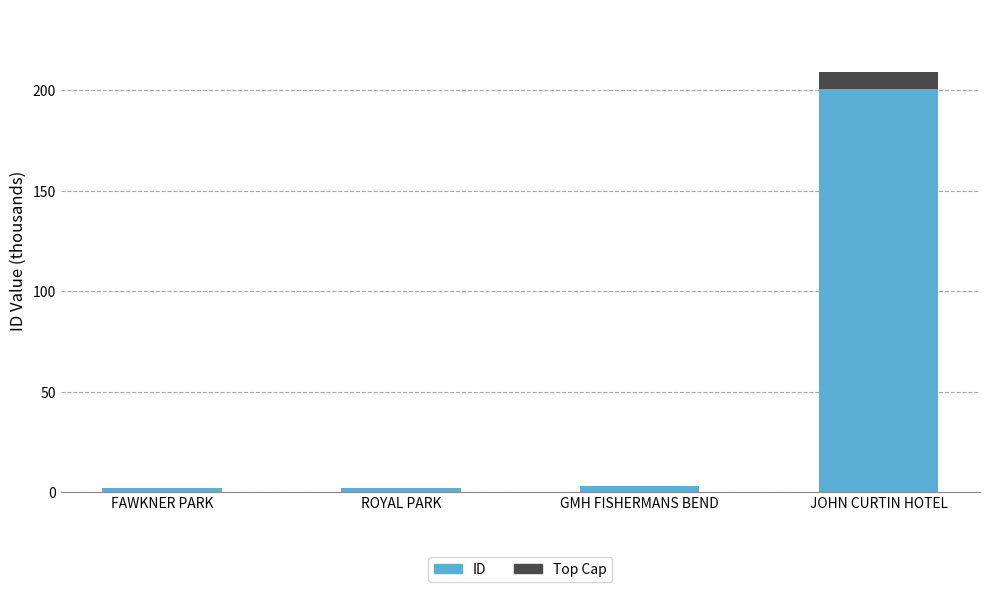

At which category is the sum across all series the highest?

JOHN CURTIN HOTEL